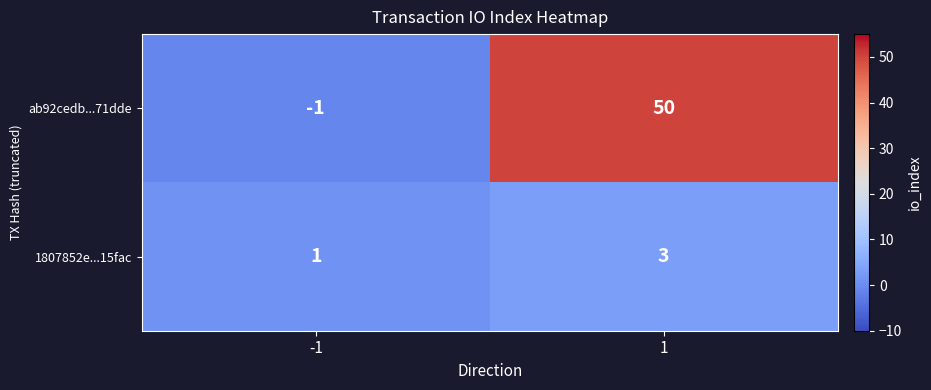

What is the maximum value for ab92cedb...71dde?

50